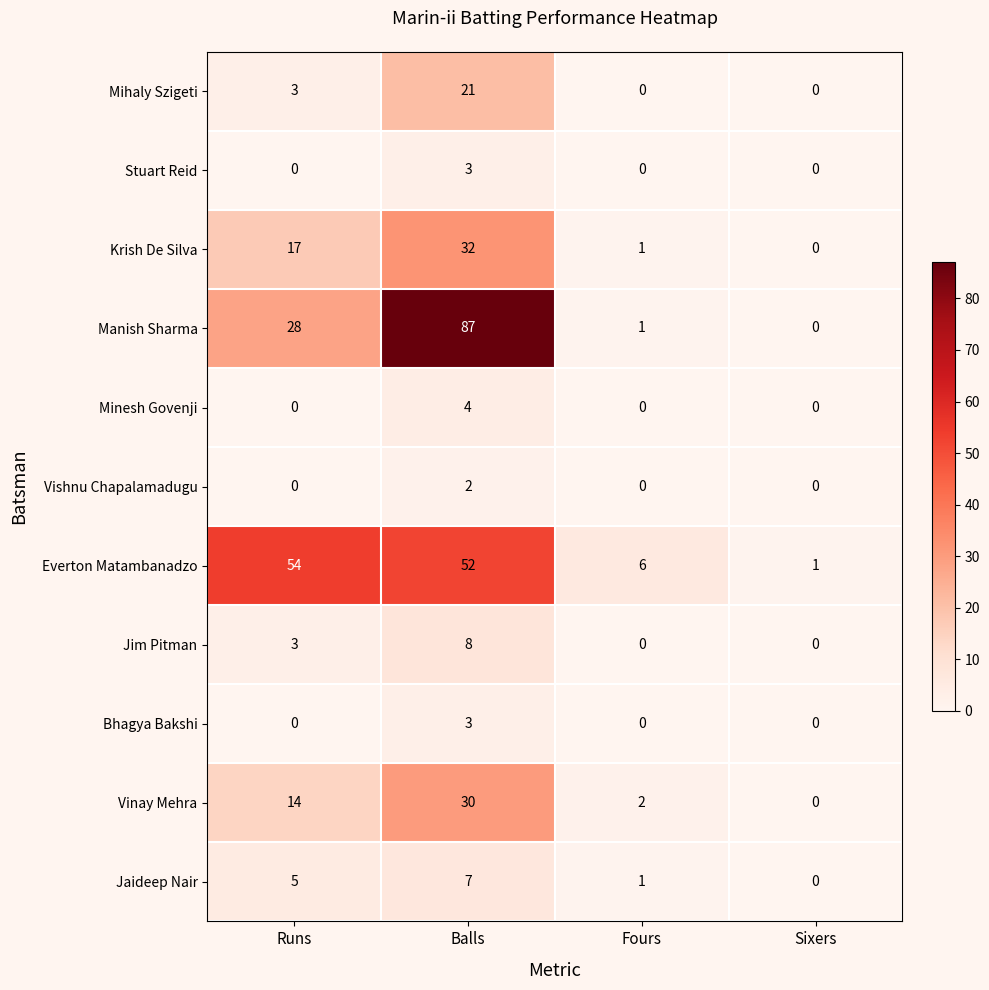

The Vishnu Chapalamadugu series shows 0 at Runs. True or false?

True